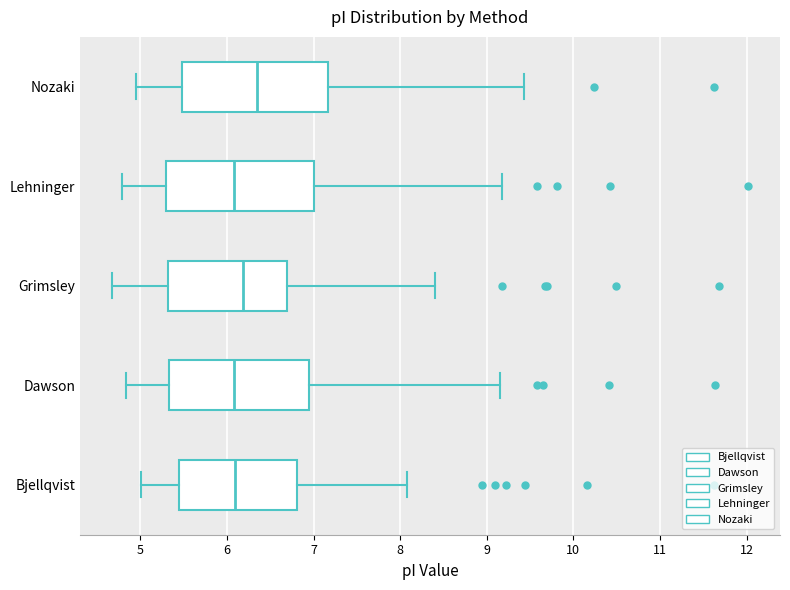

Reading bottom to top, transcribe this box plot: for each box, give where its median line is, the range the box spans, and where its two whiskers end, as read against the x-axis. The values are not printed on the chart, so give them approximately, as read against the axis.

Bjellqvist: median 6.1, box 5.4 to 6.8, whiskers 5.0 to 8.1
Dawson: median 6.1, box 5.3 to 6.9, whiskers 4.8 to 9.2
Grimsley: median 6.2, box 5.3 to 6.7, whiskers 4.7 to 8.4
Lehninger: median 6.1, box 5.3 to 7.0, whiskers 4.8 to 9.2
Nozaki: median 6.4, box 5.5 to 7.2, whiskers 5.0 to 9.4